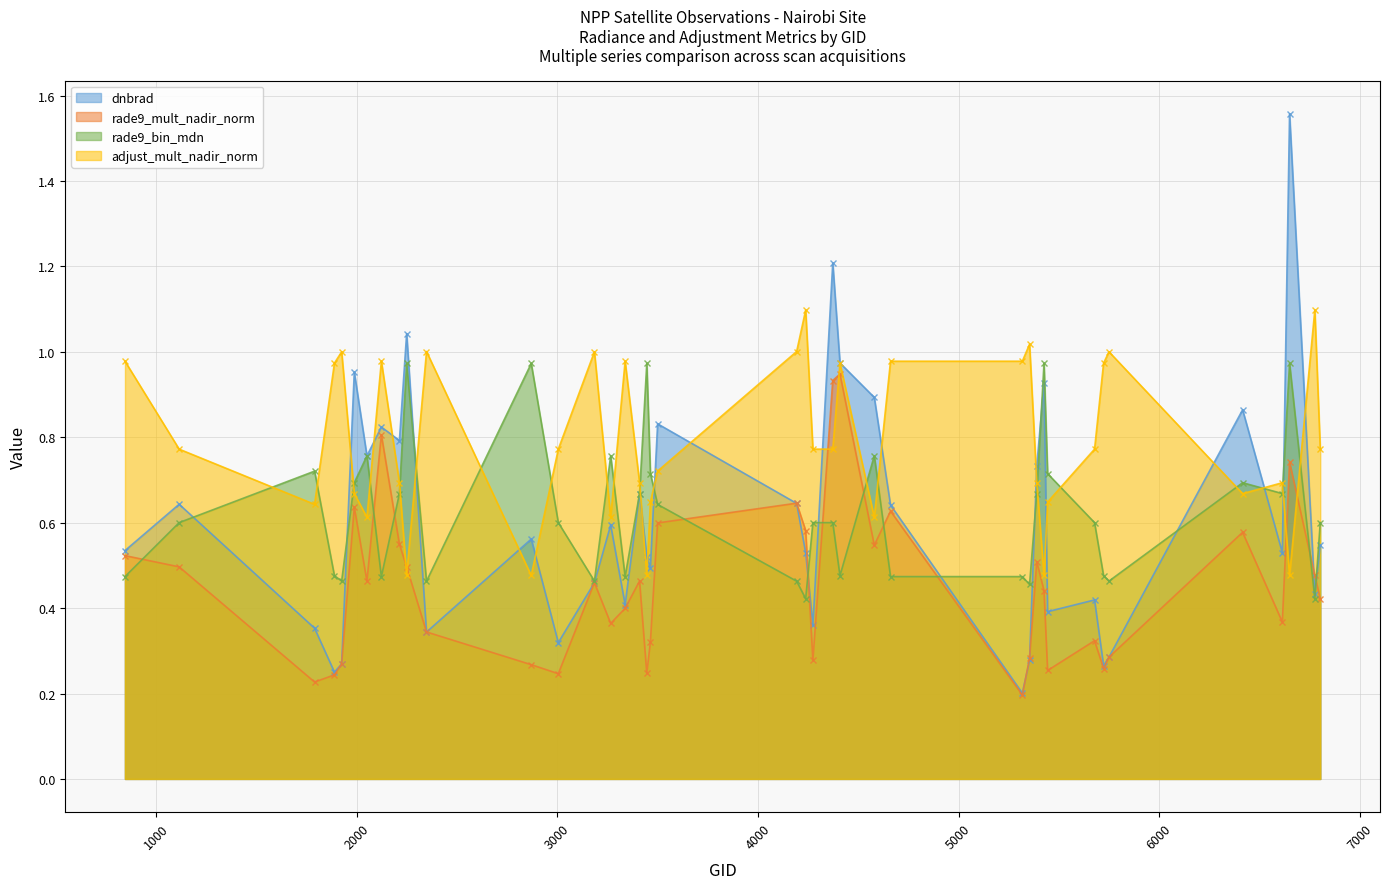

How many lines are shown in the chart?

4